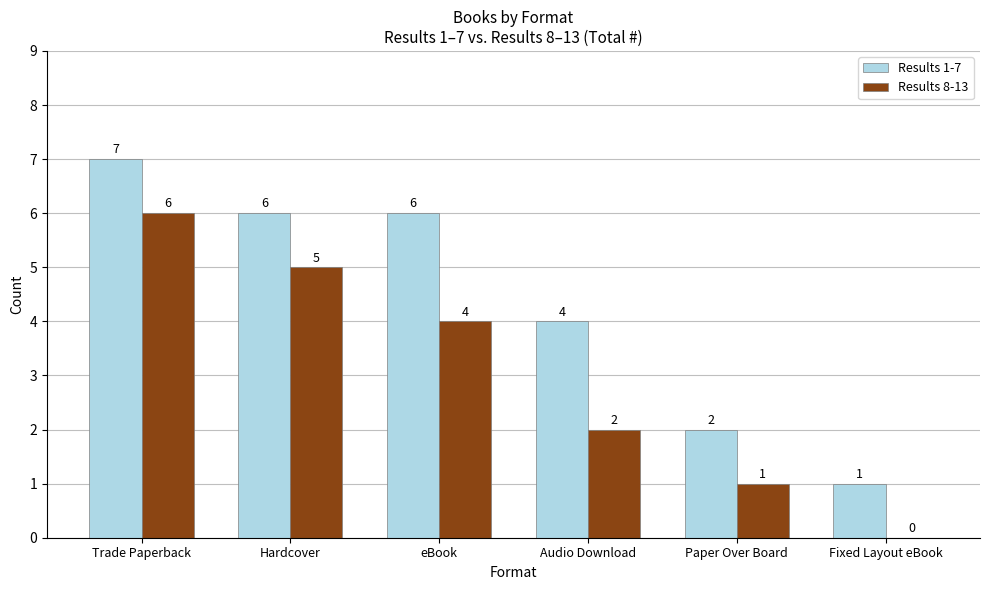

The Results 8-13 series shows 2 at Audio Download. True or false?

True